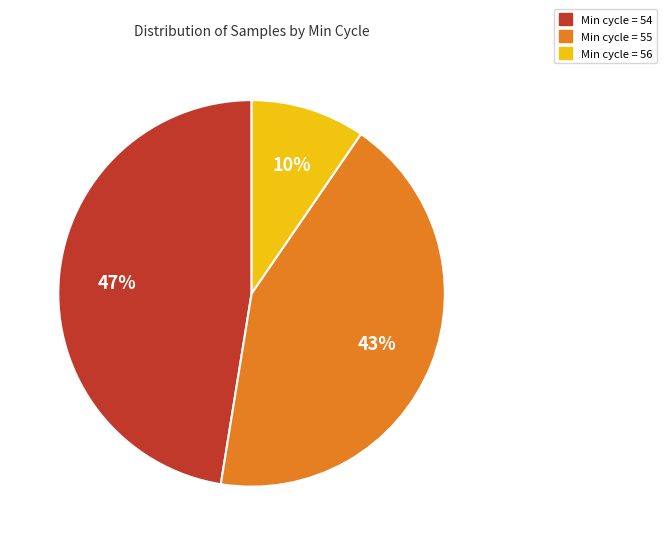

How many slices are in this pie chart?

3